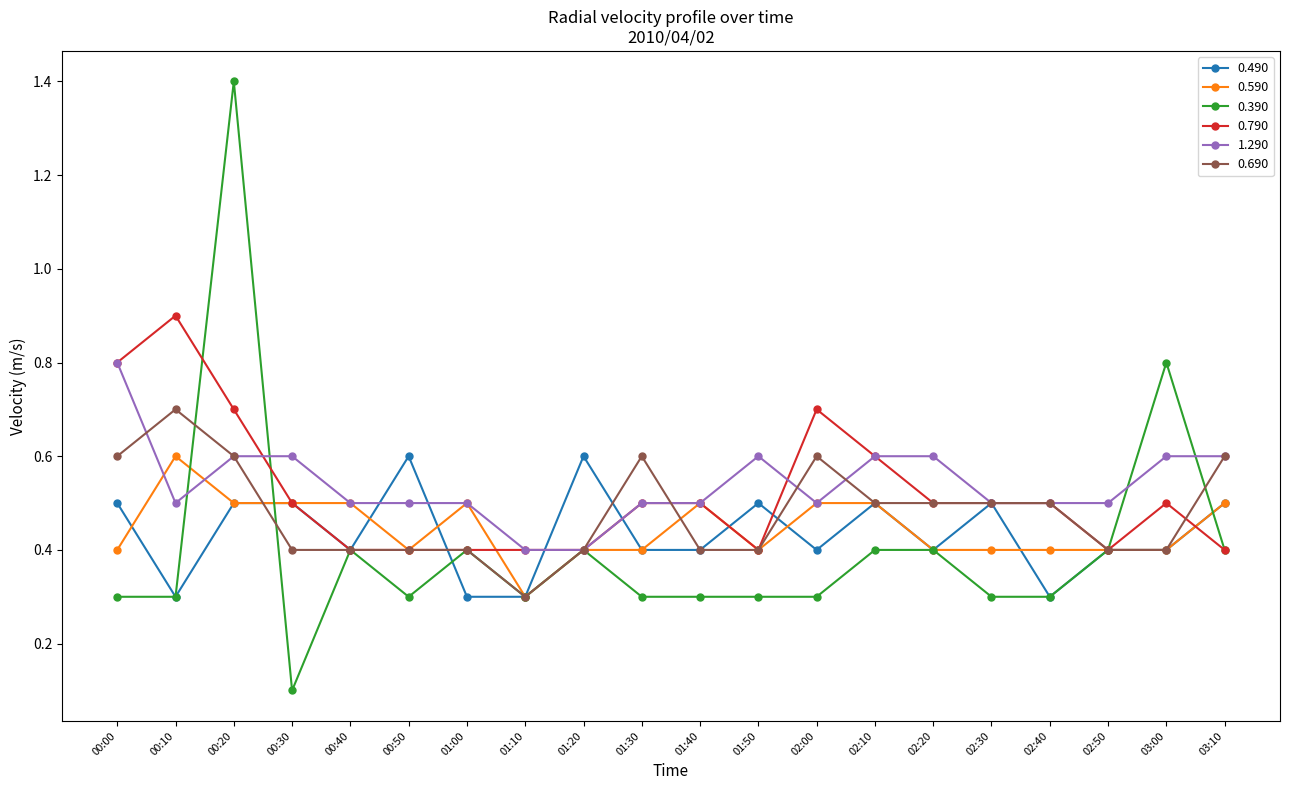

What is the approximate value of 1.290 at 01:10?

0.4